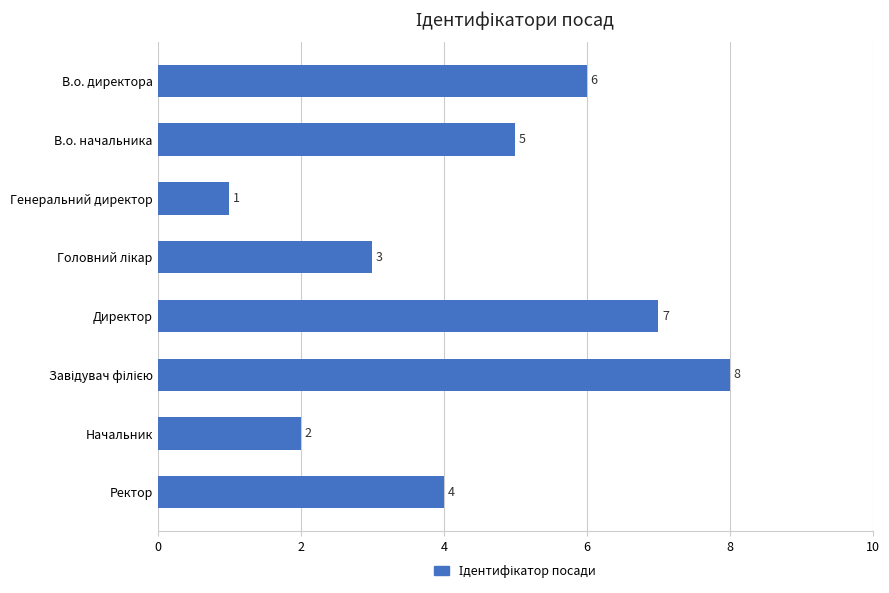

The chart shows a value of 2 at Начальник. True or false?

True